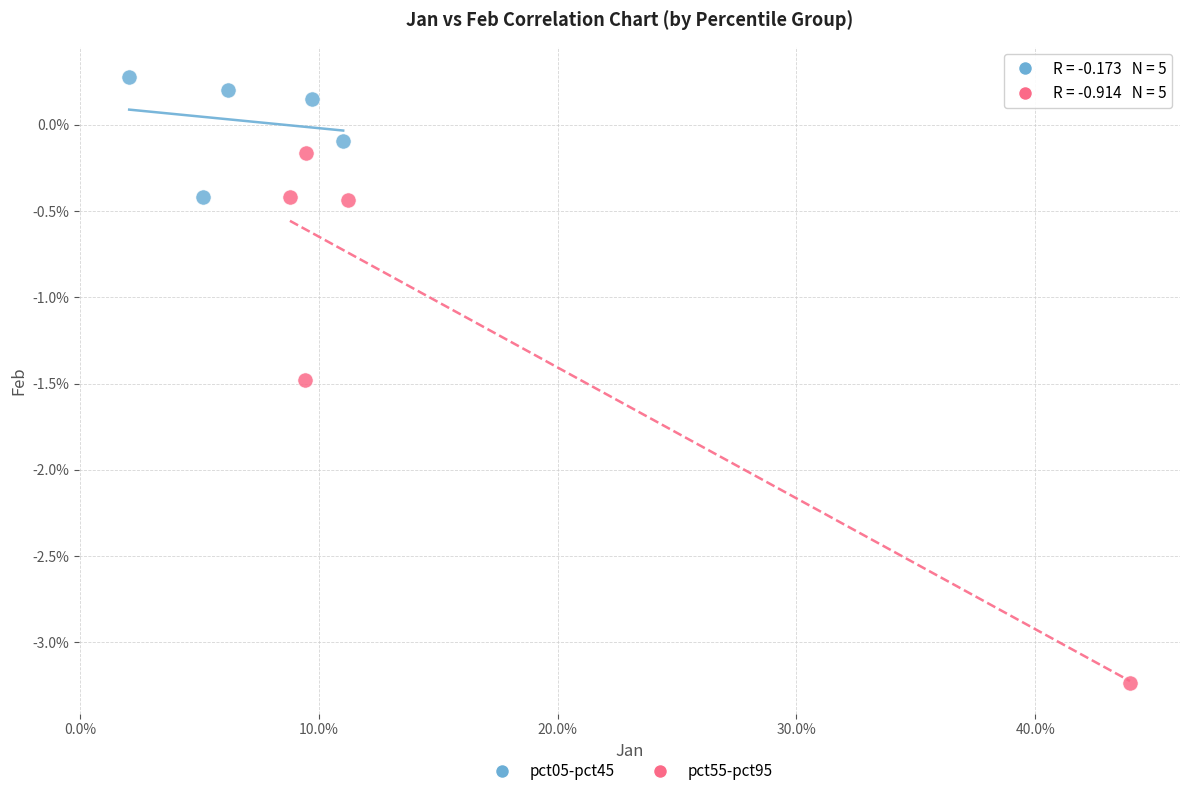

Which series reaches the minimum Y coordinate?

pct55-pct95